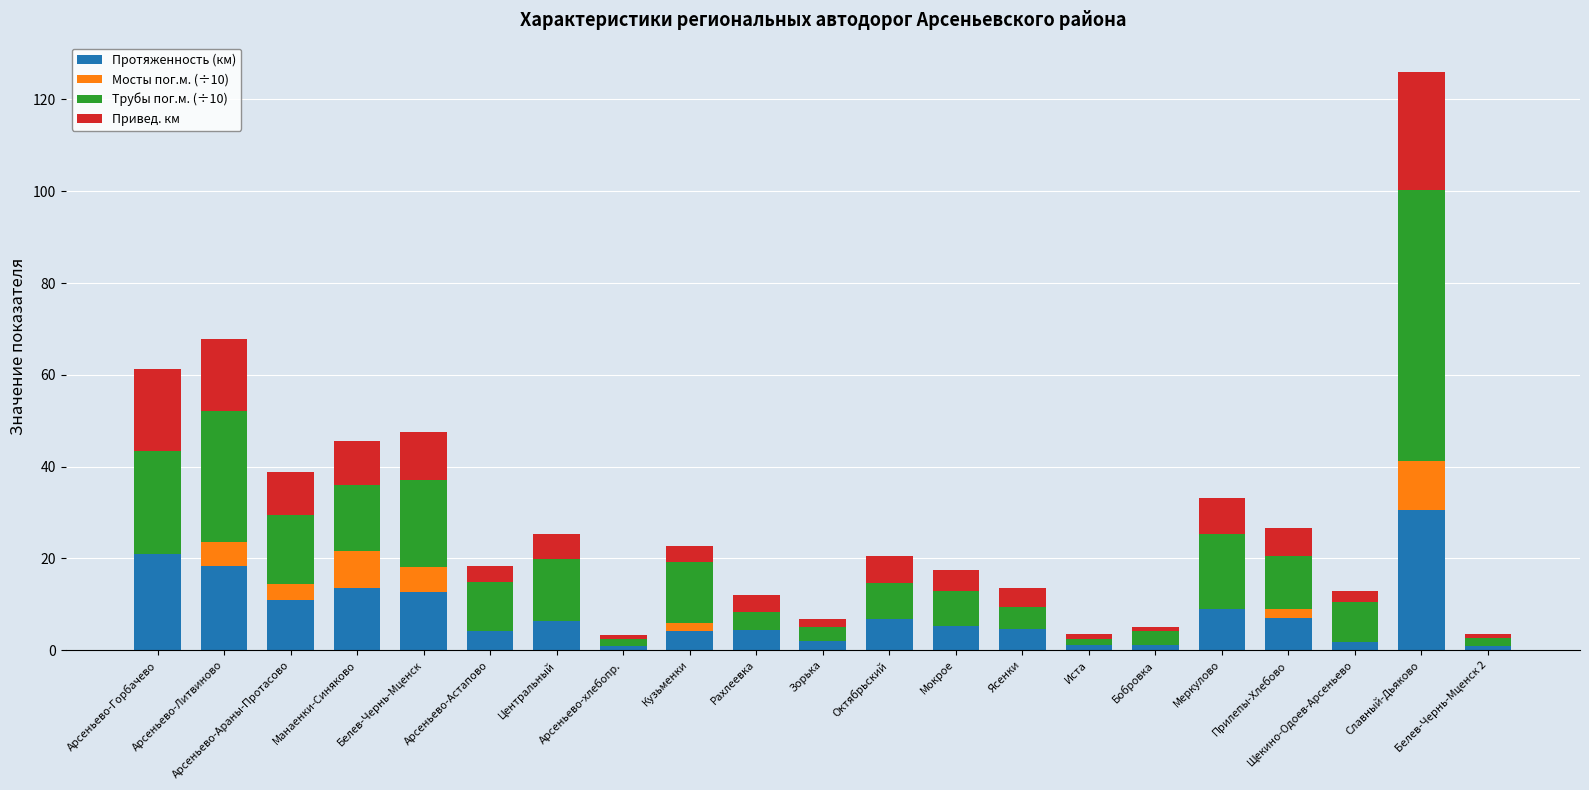

What is the highest value of the Протяженность (км) series?

30.5